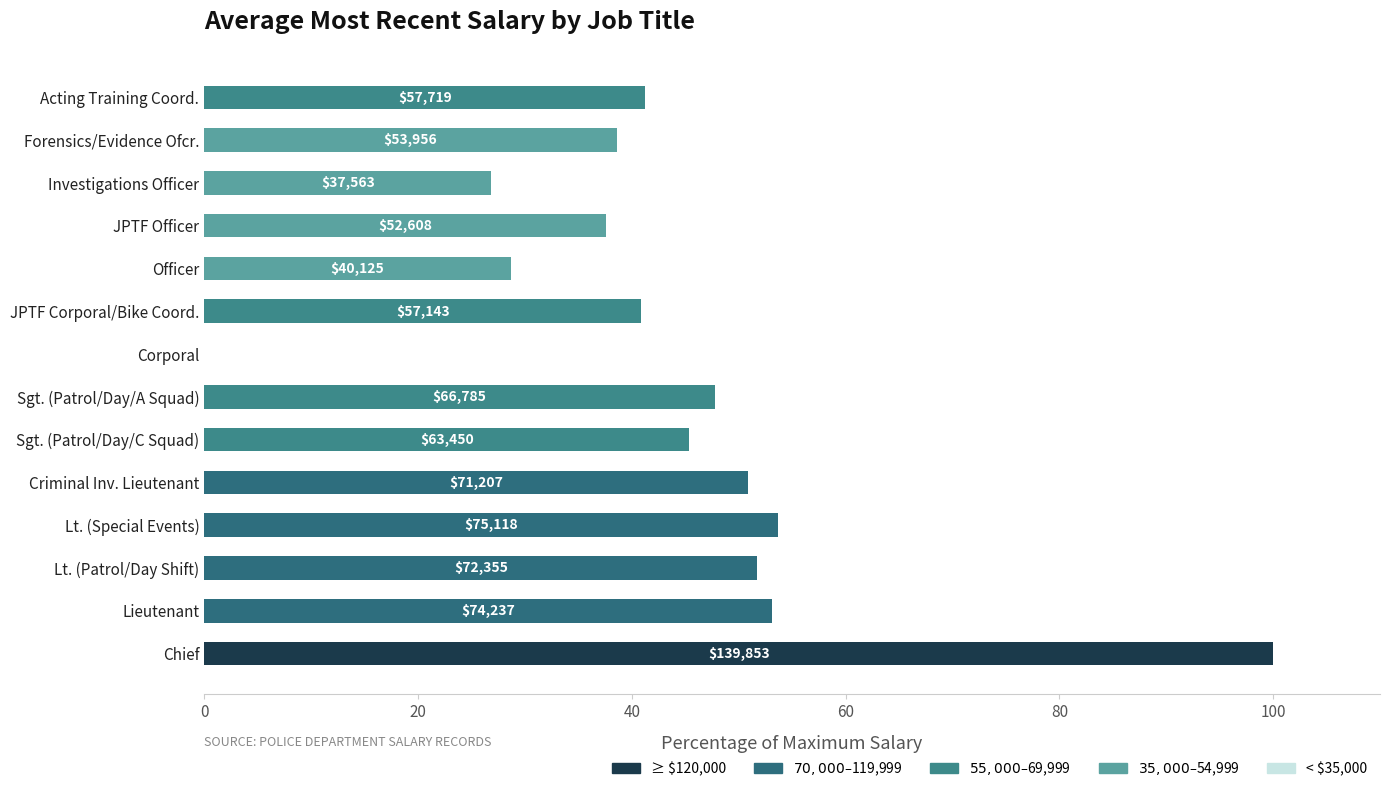

How many distinct data groups are displayed?

1